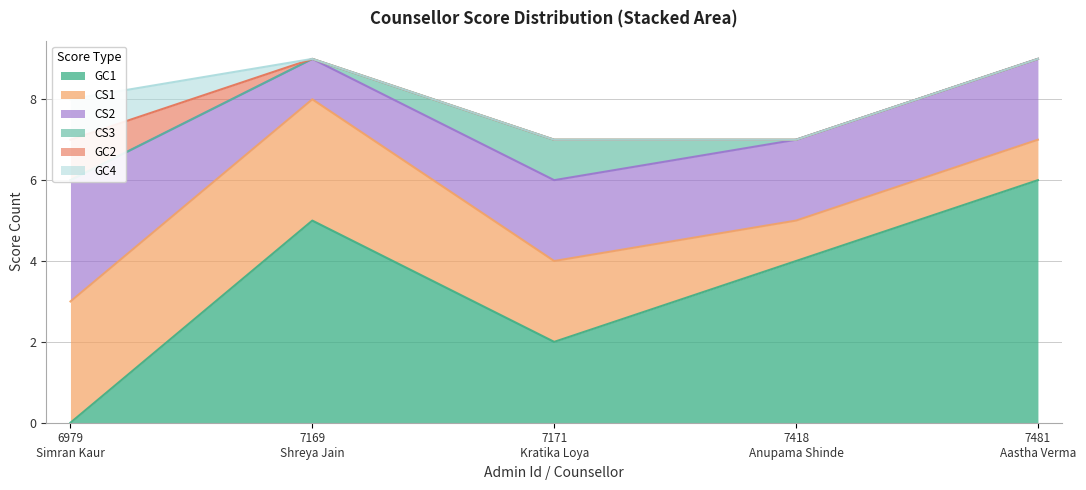

True or false: CS3 and GC1 intersect in this chart.

False